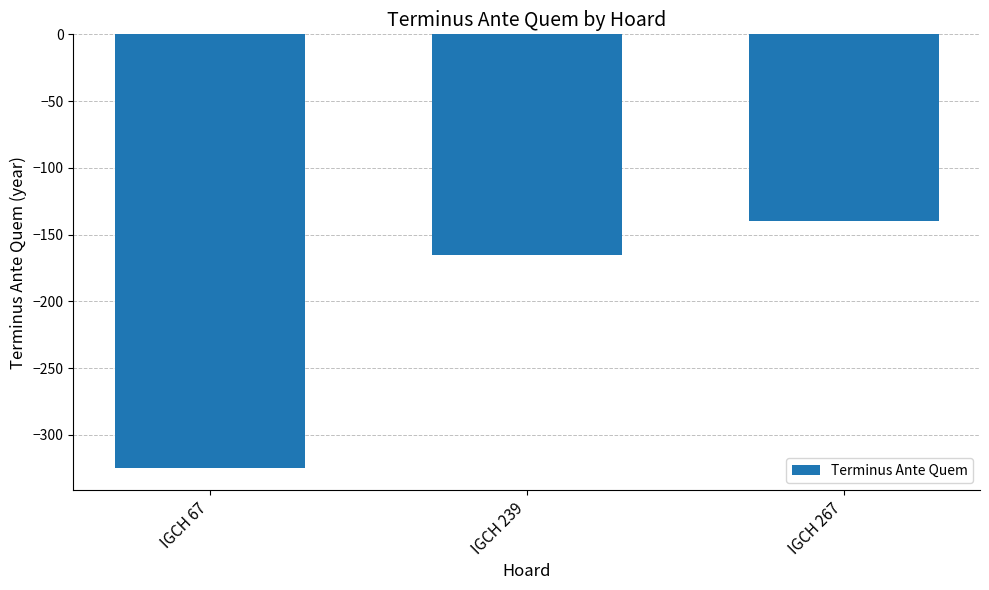

What is the greatest value displayed?

-140